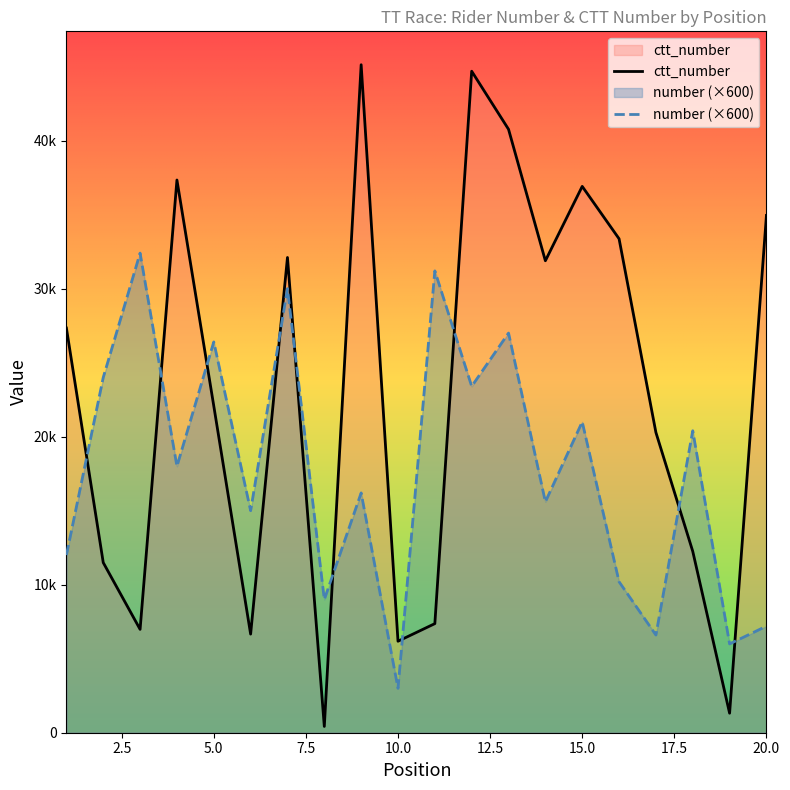

What is the lowest value of the ctt_number series?

425